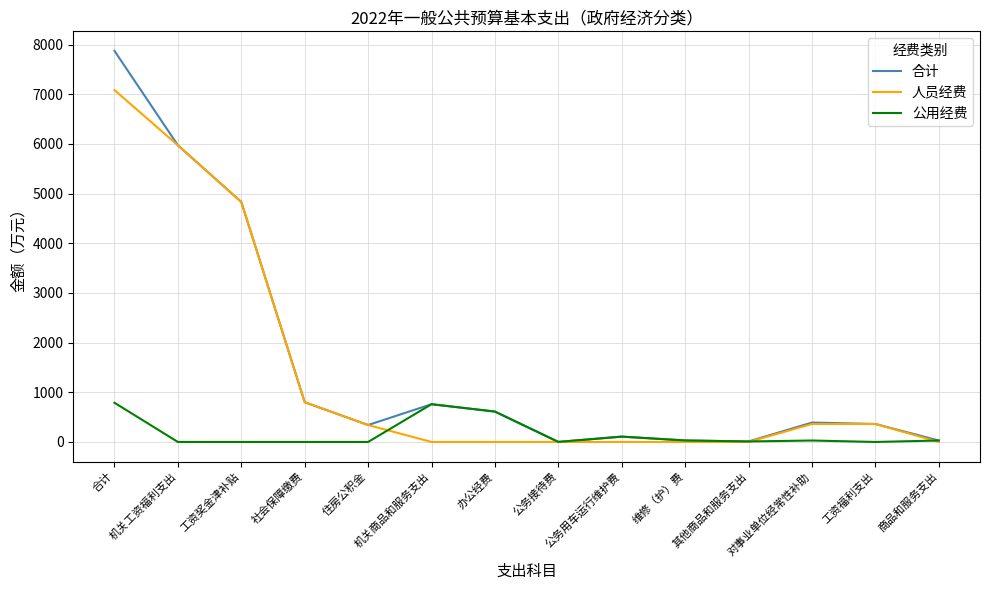

What is the difference between the maximum and minimum values in the 合计 series?

7873.2